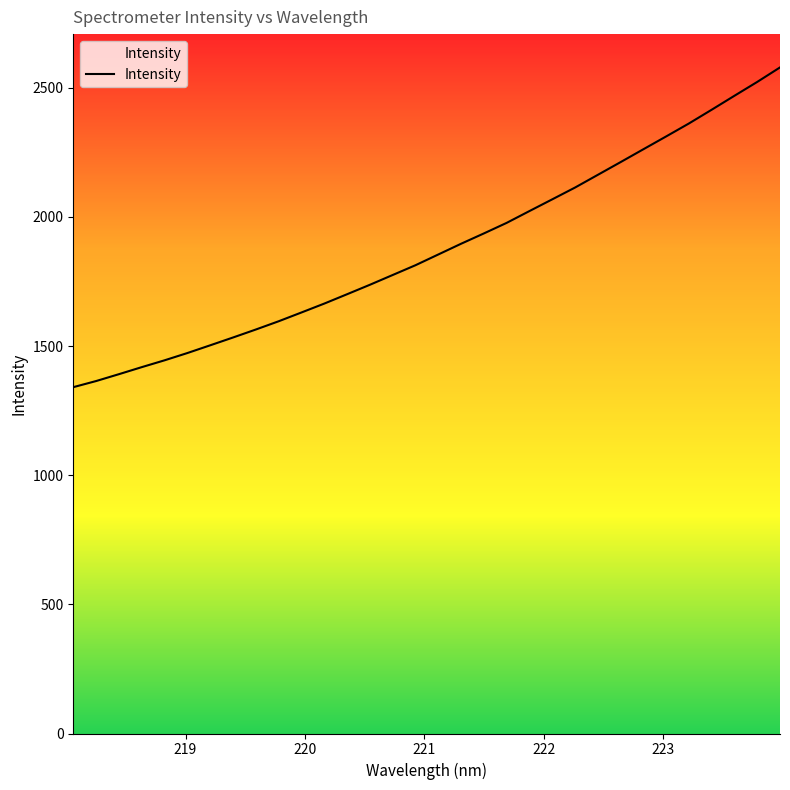

What is the value of the 25th point from the left?

2212.0